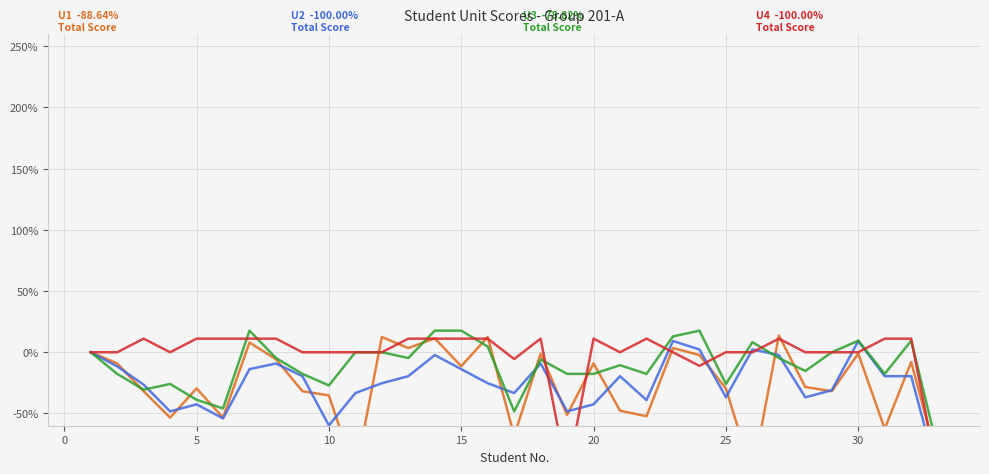

True or false: U1 and U3 cross at least once.

True